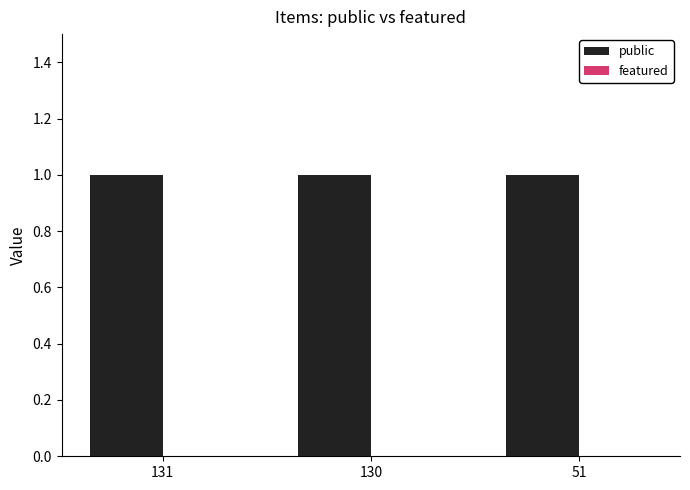

Between 131 and 130, which series saw the biggest shift?

public